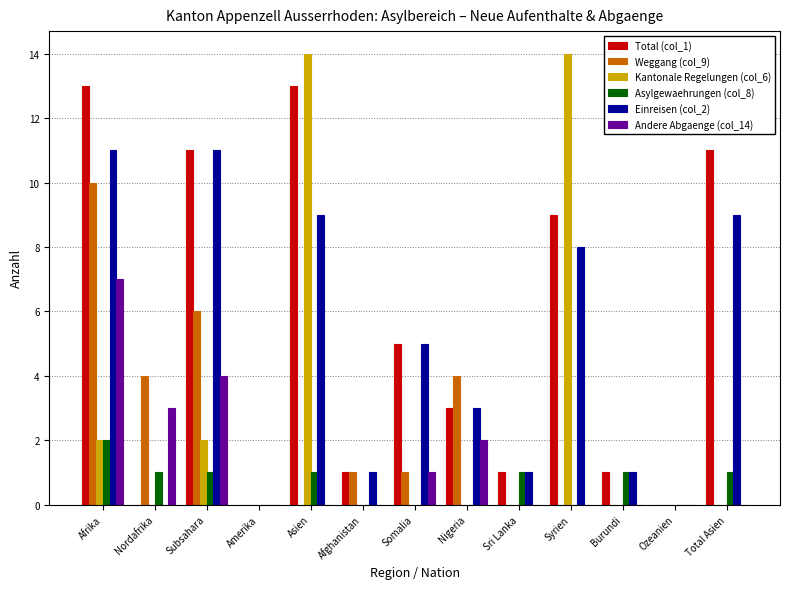

At which category is the sum across all series the highest?

Afrika